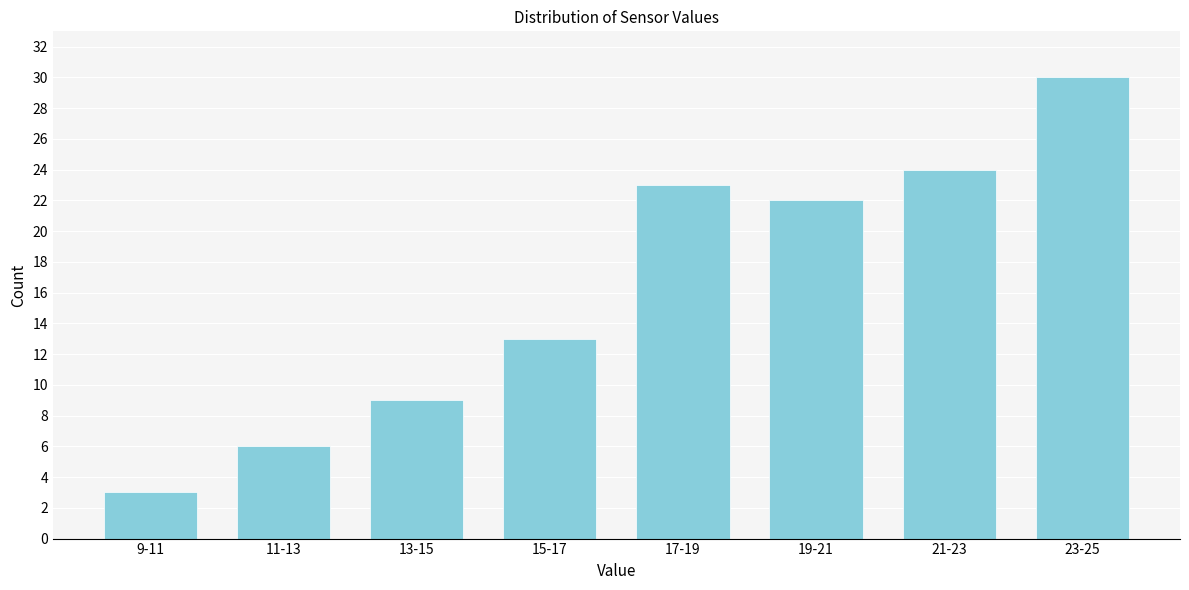

Reading left to right, list all the values displayed in this chart.

9-11=3	11-13=6	13-15=9	15-17=13	17-19=23	19-21=22	21-23=24	23-25=30